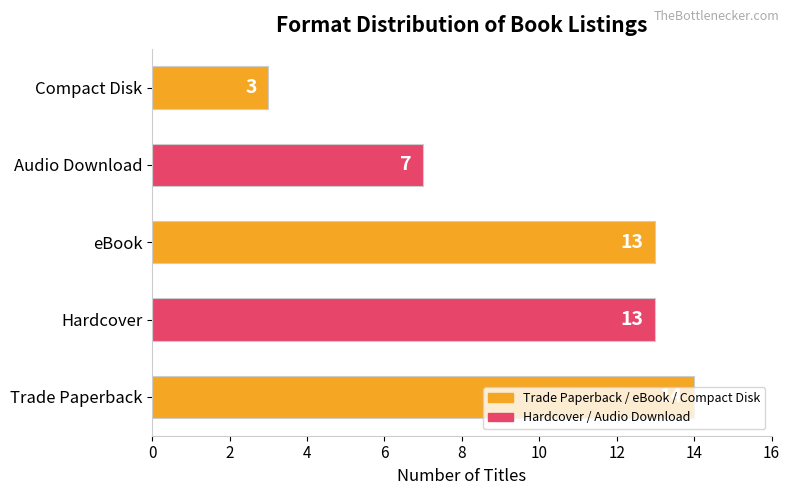

Approximately how many times larger is the value at eBook compared to Audio Download?

1.9